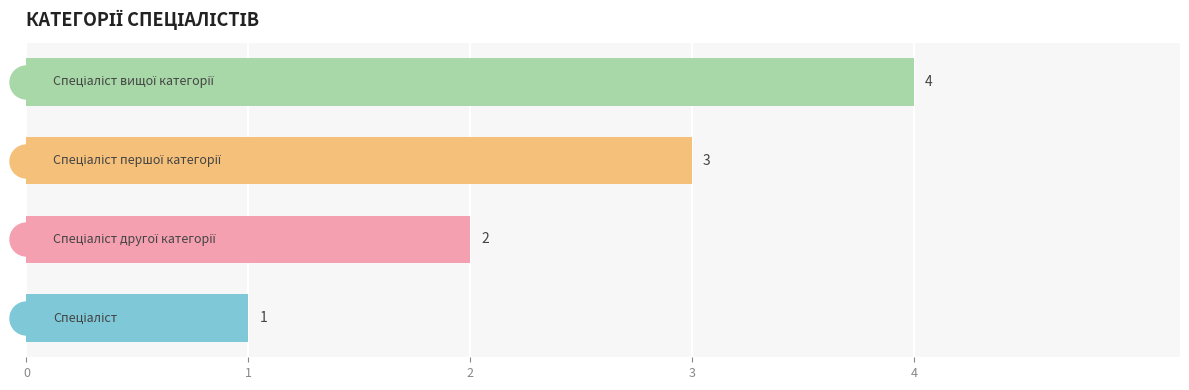

What is the maximum value shown in the chart?

4